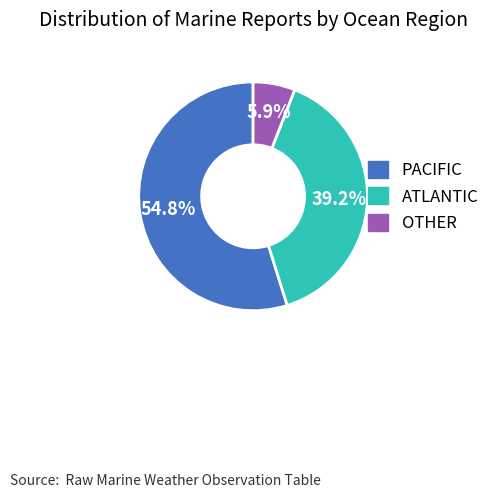

Does any single category account for the majority?

Yes